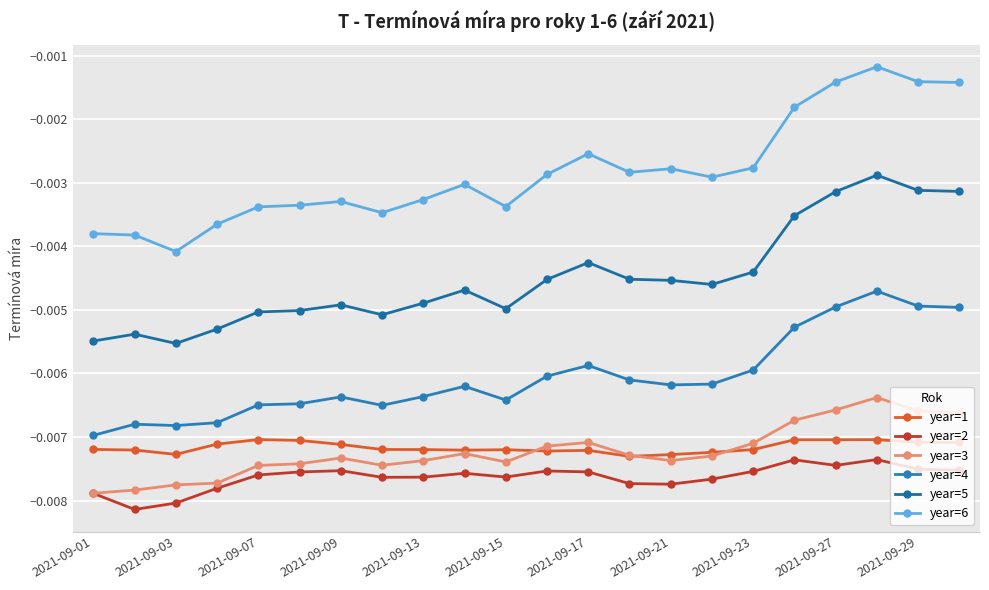

True or false: year=1 has more than 0 points higher than both neighbors.

True